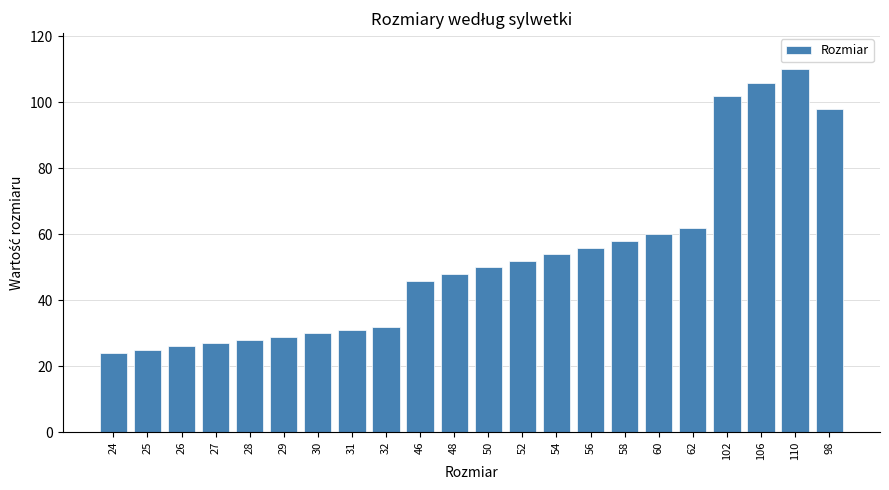

How many categories are shown in the chart?

22